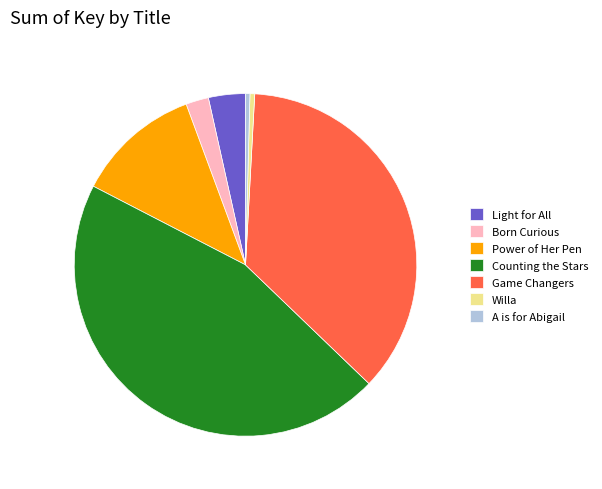

True or false: Power of Her Pen accounts for 12% of the total.

True